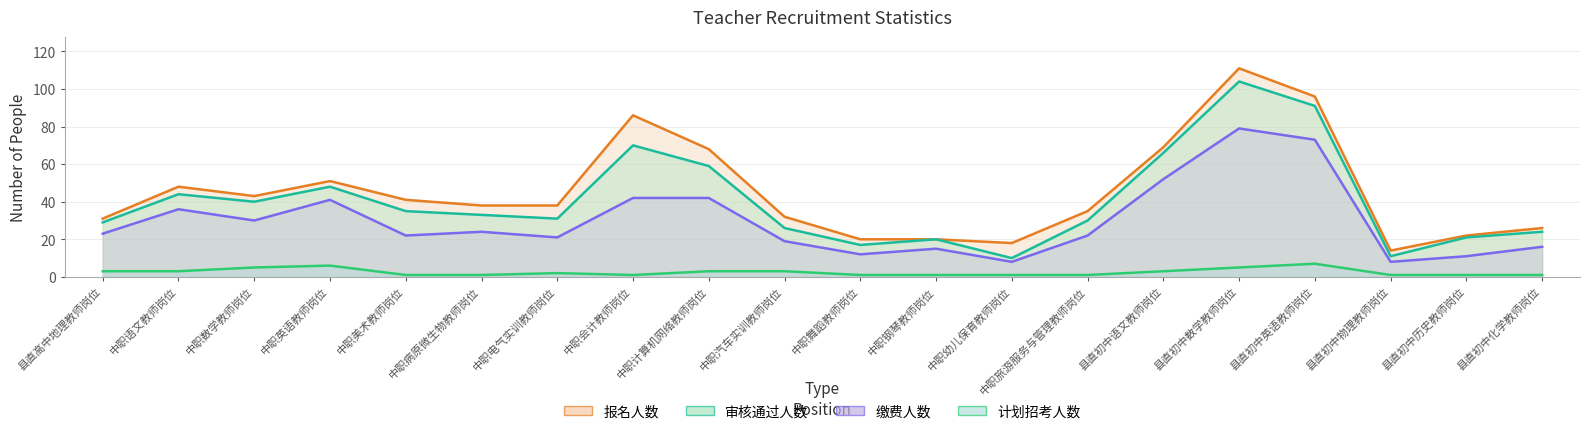

True or false: 报名人数 has more than 1 interior local peaks.

True